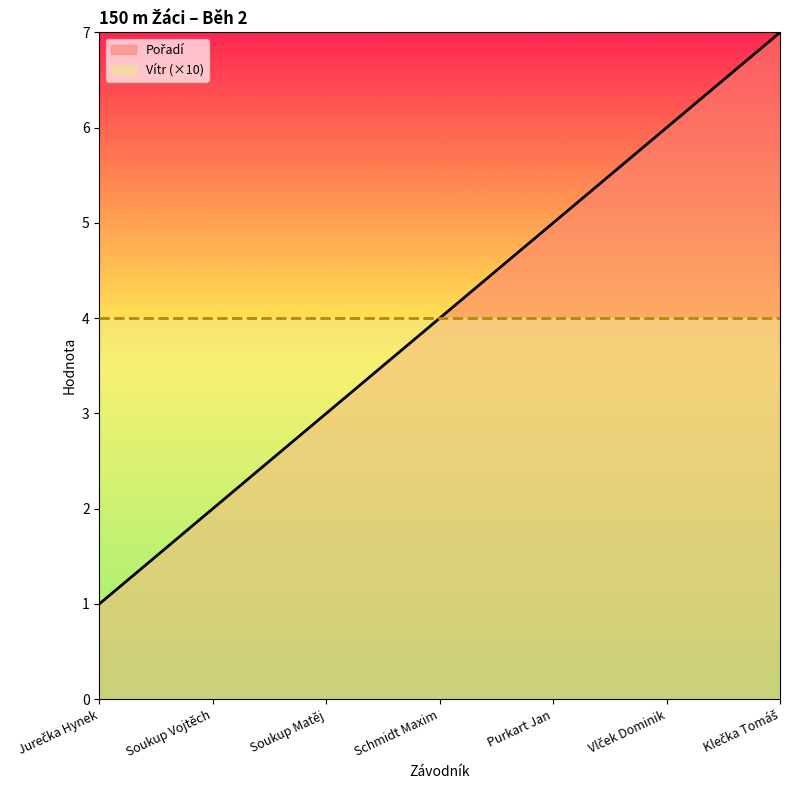

Where does the data first go above 4?

Purkart Jan